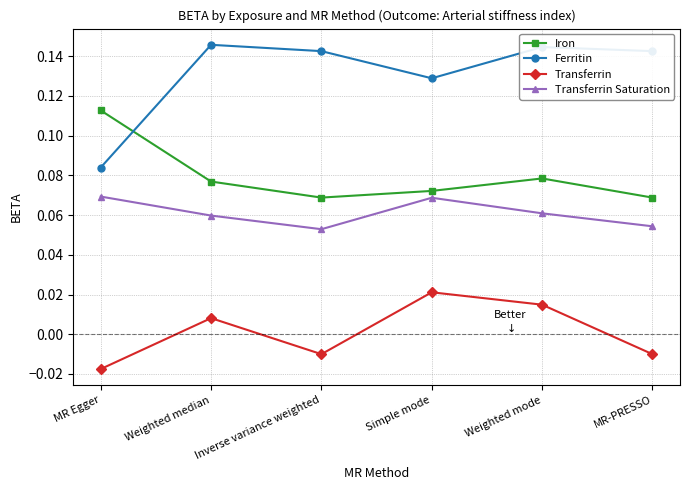

Which series has the widest spread of values?

Ferritin